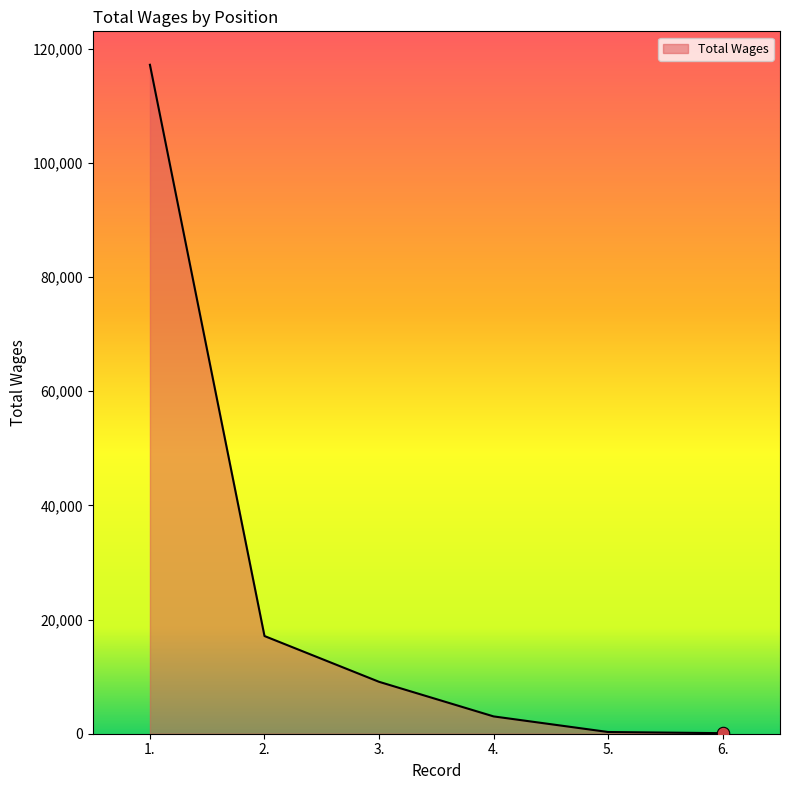

What is the ratio of the value at 1. to the value at 6.?

1208.0